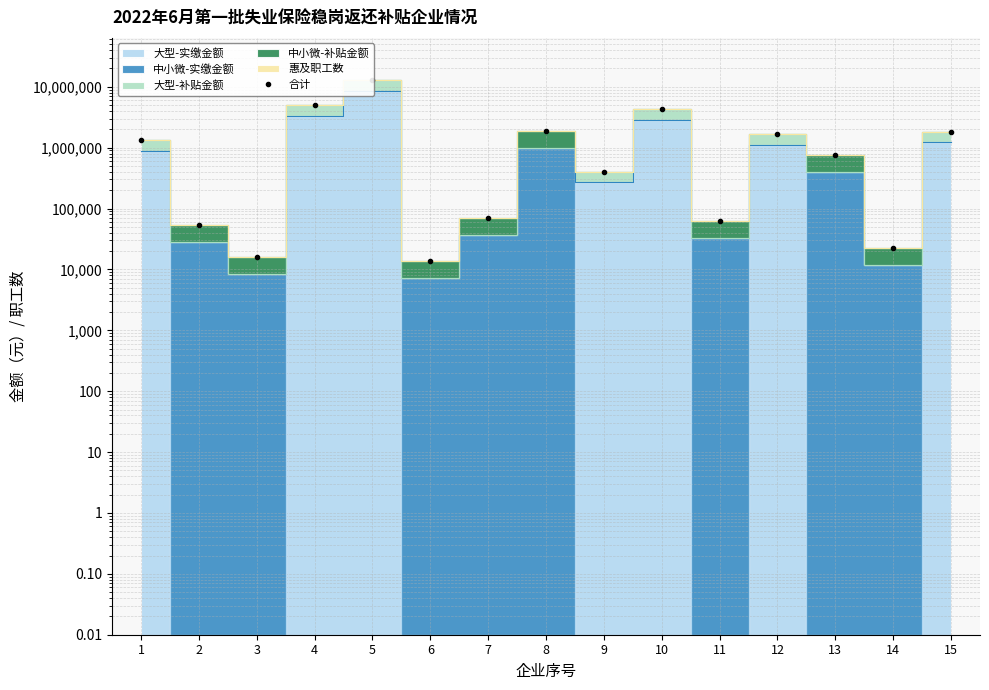

Between 5 and 11, which is larger?

5